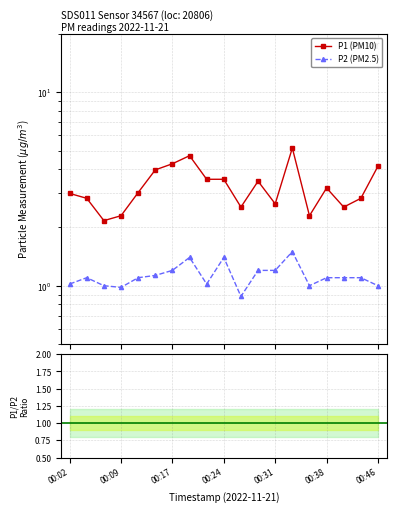

What is the spread (max minus min) of values at 00:46?

3.2